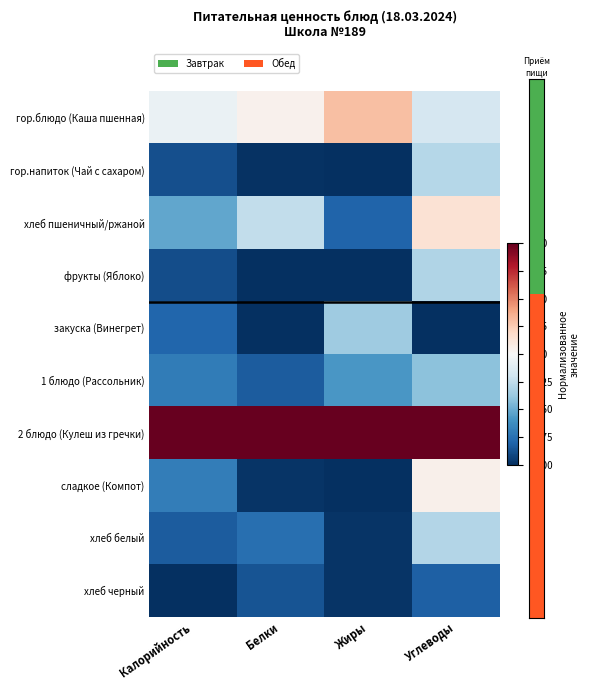

What is the total value across all series at Калорийность?

-5.4